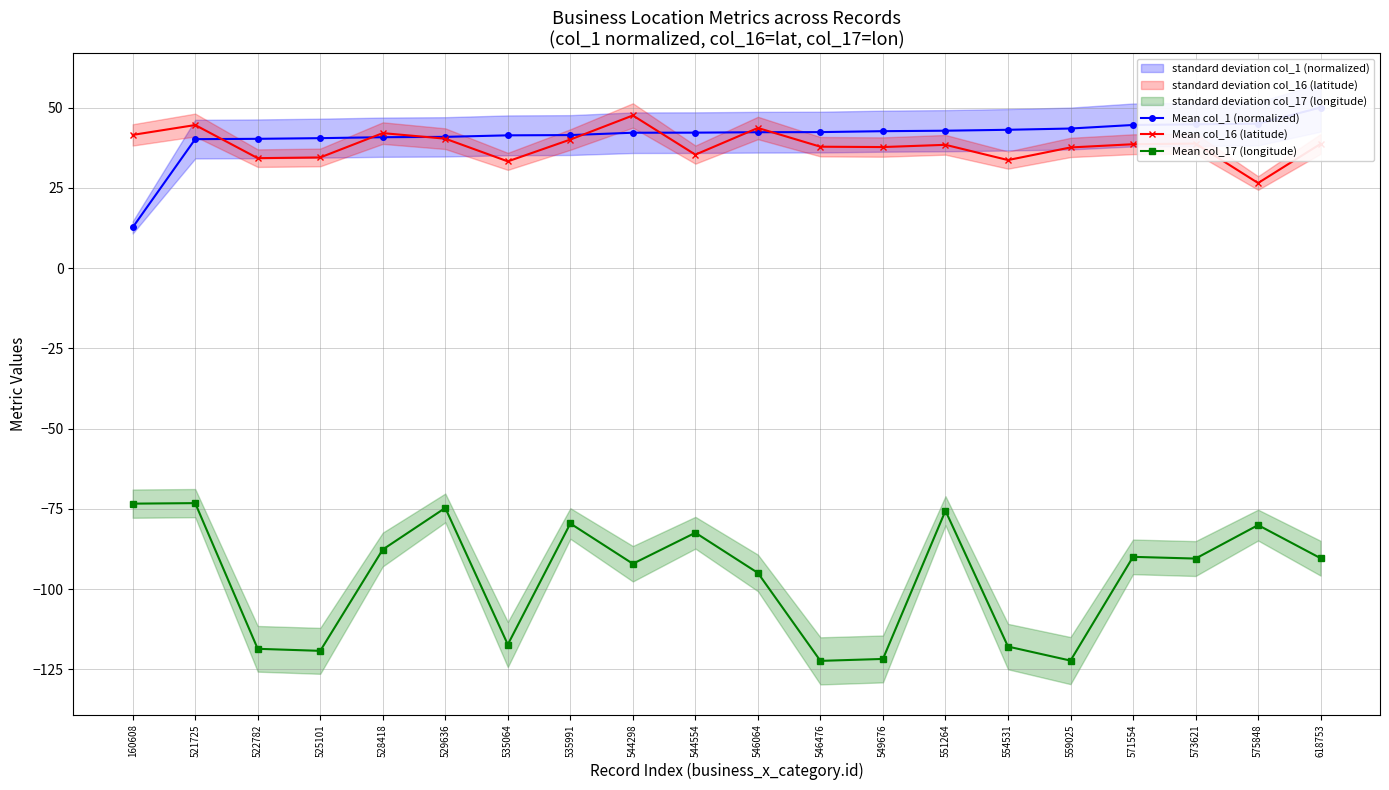

The value of Mean col_16 (latitude) at 525101 is 46.1. True or false?

False